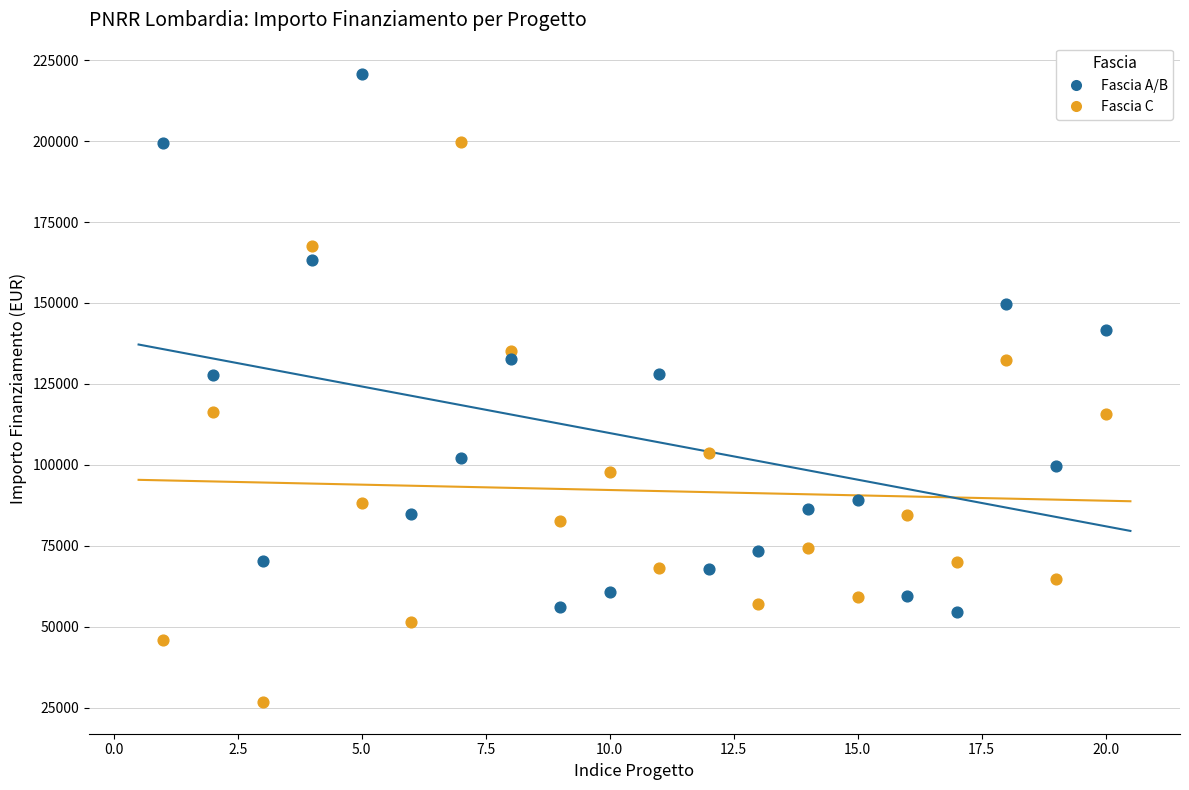

What are all the series names shown in the legend?

Fascia A/B, Fascia C